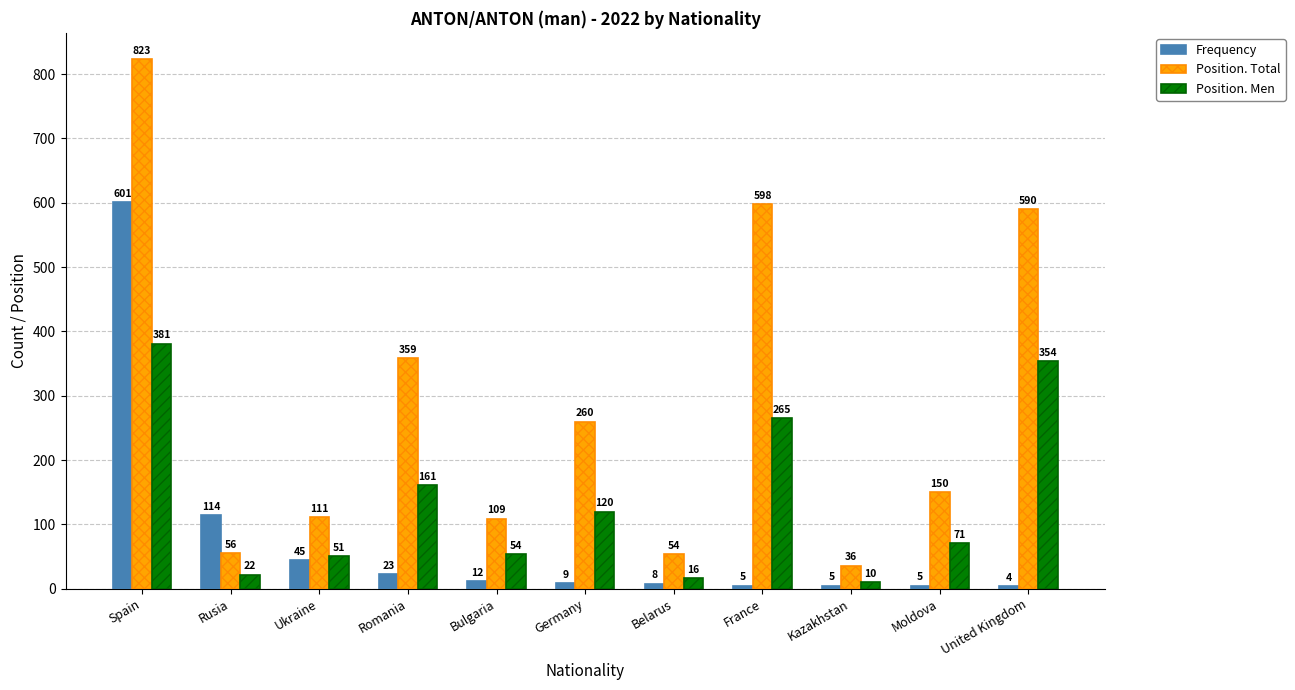

Reading left to right, extract all data points from this chart.

Frequency: Spain=601	Rusia=114	Ukraine=45	Romania=23	Bulgaria=12	Germany=9	Belarus=8	France=5	Kazakhstan=5	Moldova=5	United Kingdom=4
Position. Total: Spain=823	Rusia=56	Ukraine=111	Romania=359	Bulgaria=109	Germany=260	Belarus=54	France=598	Kazakhstan=36	Moldova=150	United Kingdom=590
Position. Men: Spain=381	Rusia=22	Ukraine=51	Romania=161	Bulgaria=54	Germany=120	Belarus=16	France=265	Kazakhstan=10	Moldova=71	United Kingdom=354